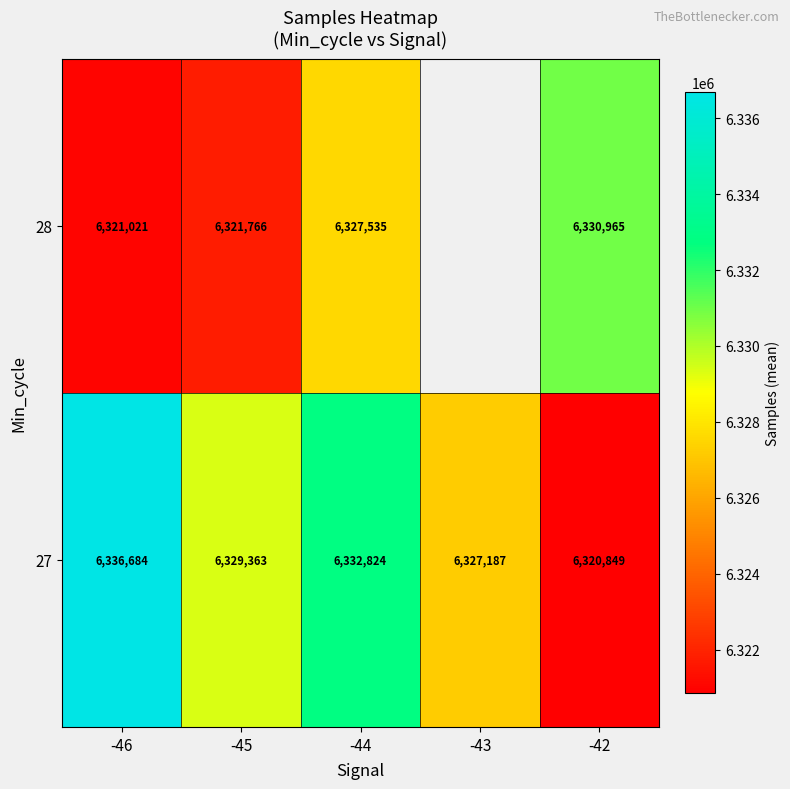

What is the total value across all series at -45?

12651129